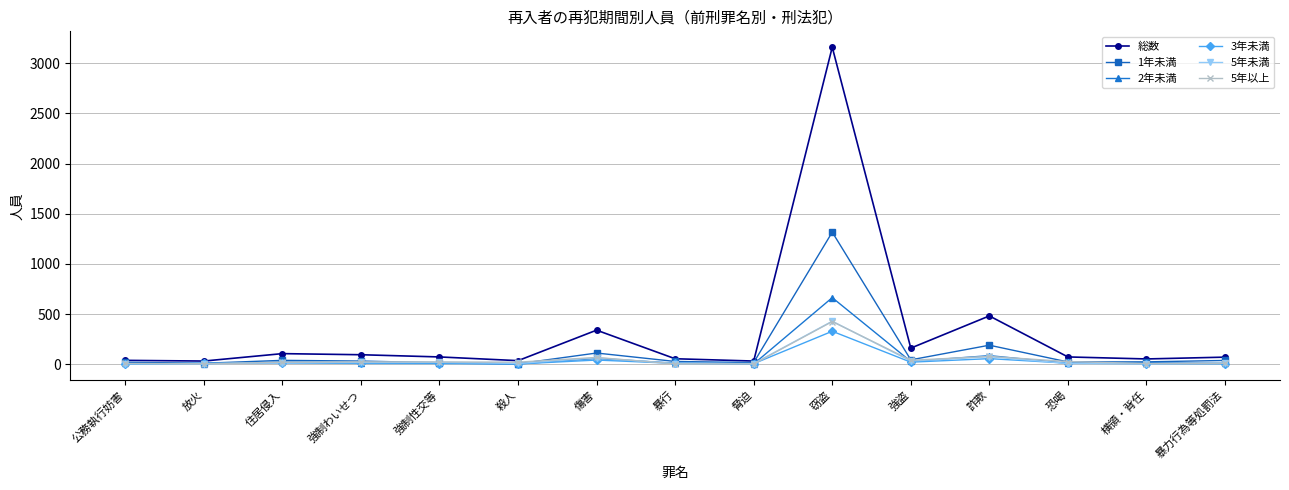

Which category has the highest value across all series?

窃盗